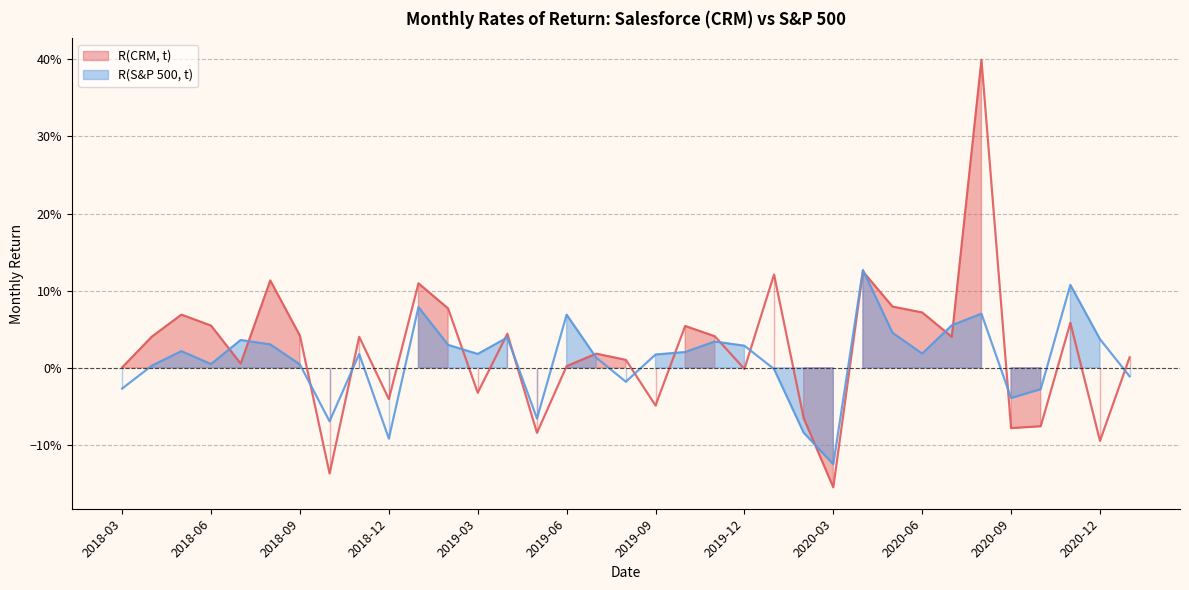

What is the sum of the R(S&P 500, t) values at 2018-09 and 2020-04?

0.1